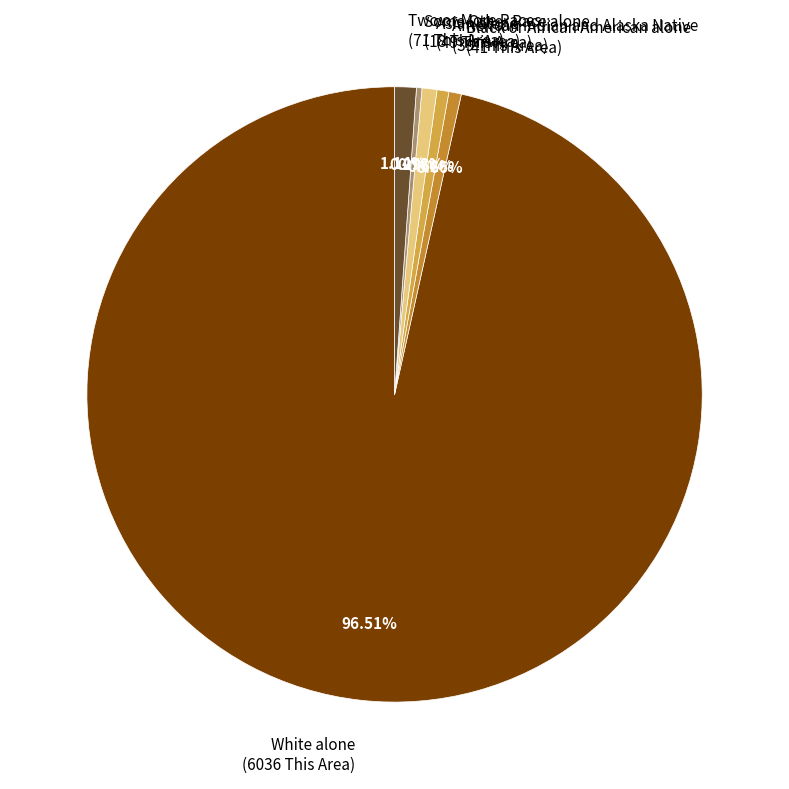

Which category accounts for the majority?

White alone (6036 This Area)